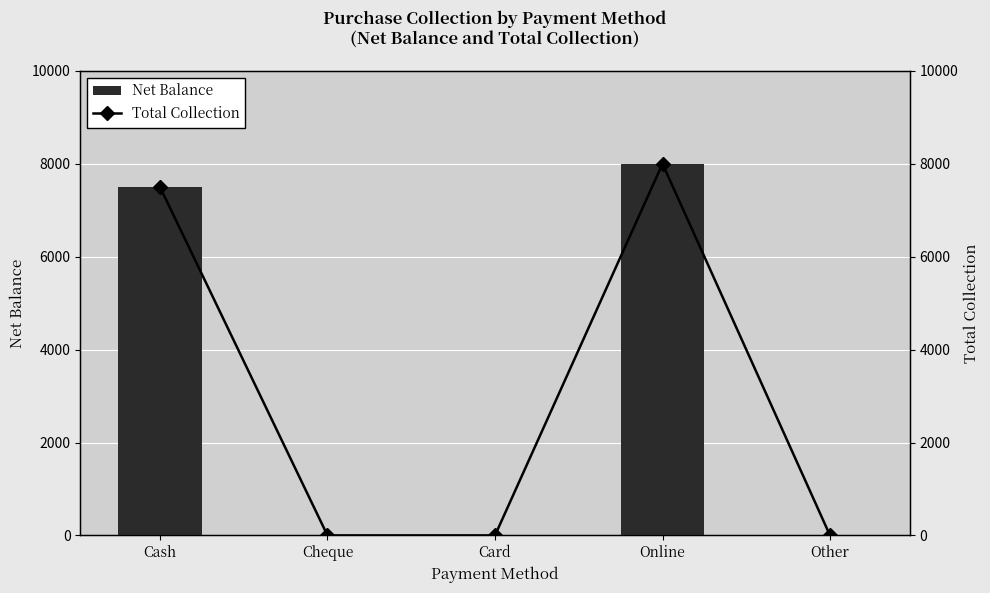

At which category is the sum across all series the highest?

Online